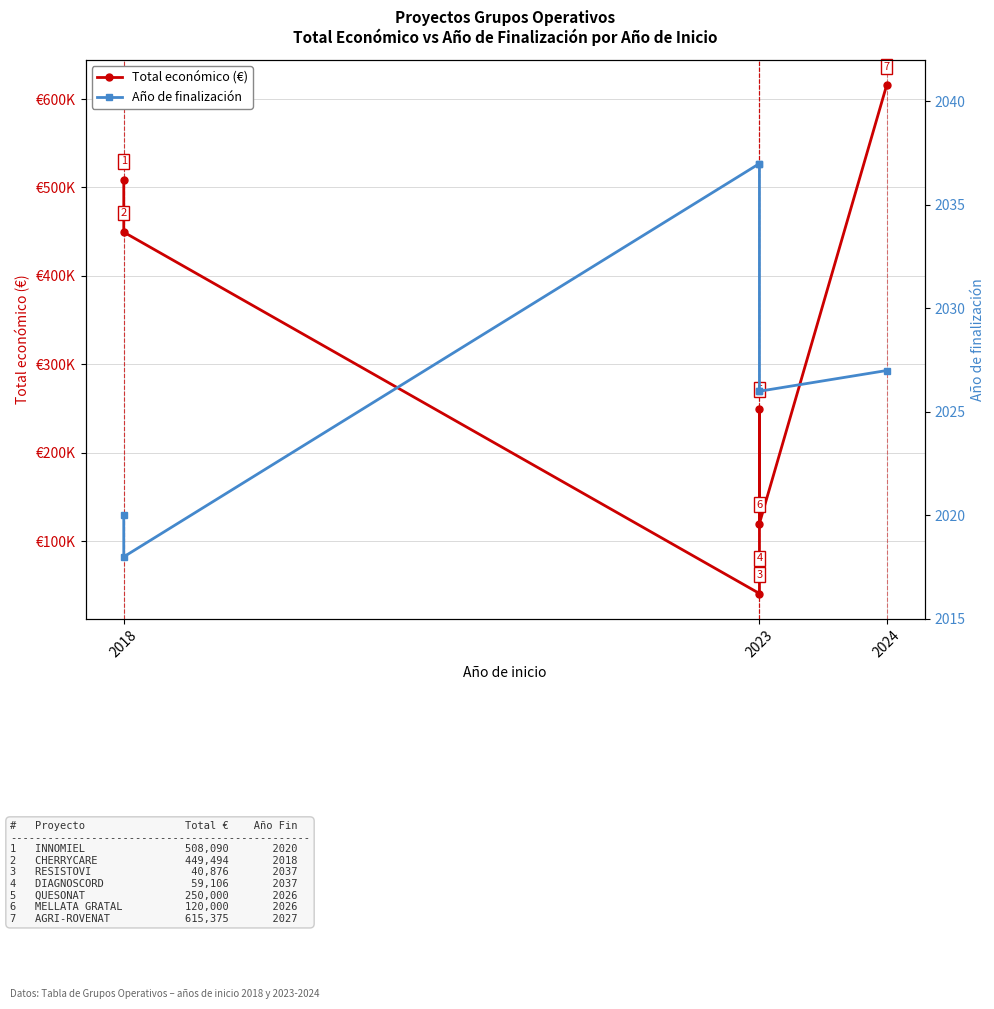

Does the chart display data point markers on the line(s)?

Yes